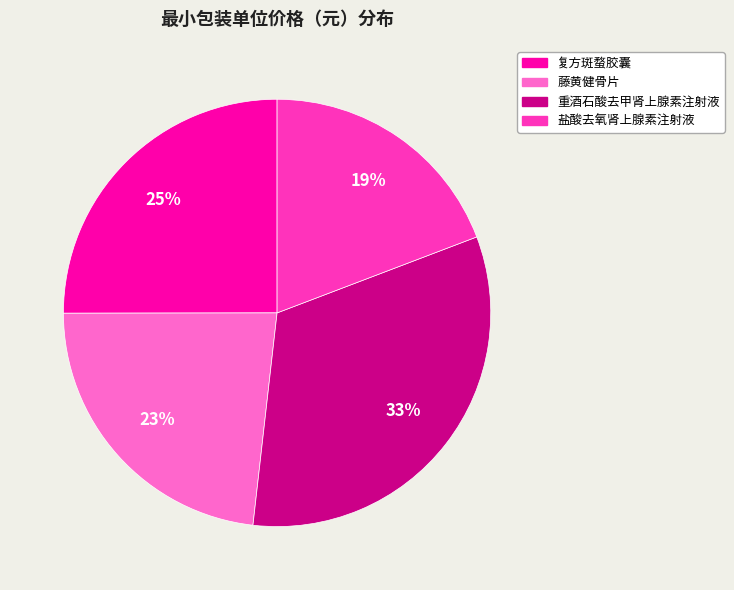

True or false: 盐酸去氧肾上腺素注射液 accounts for 19% of the total.

True